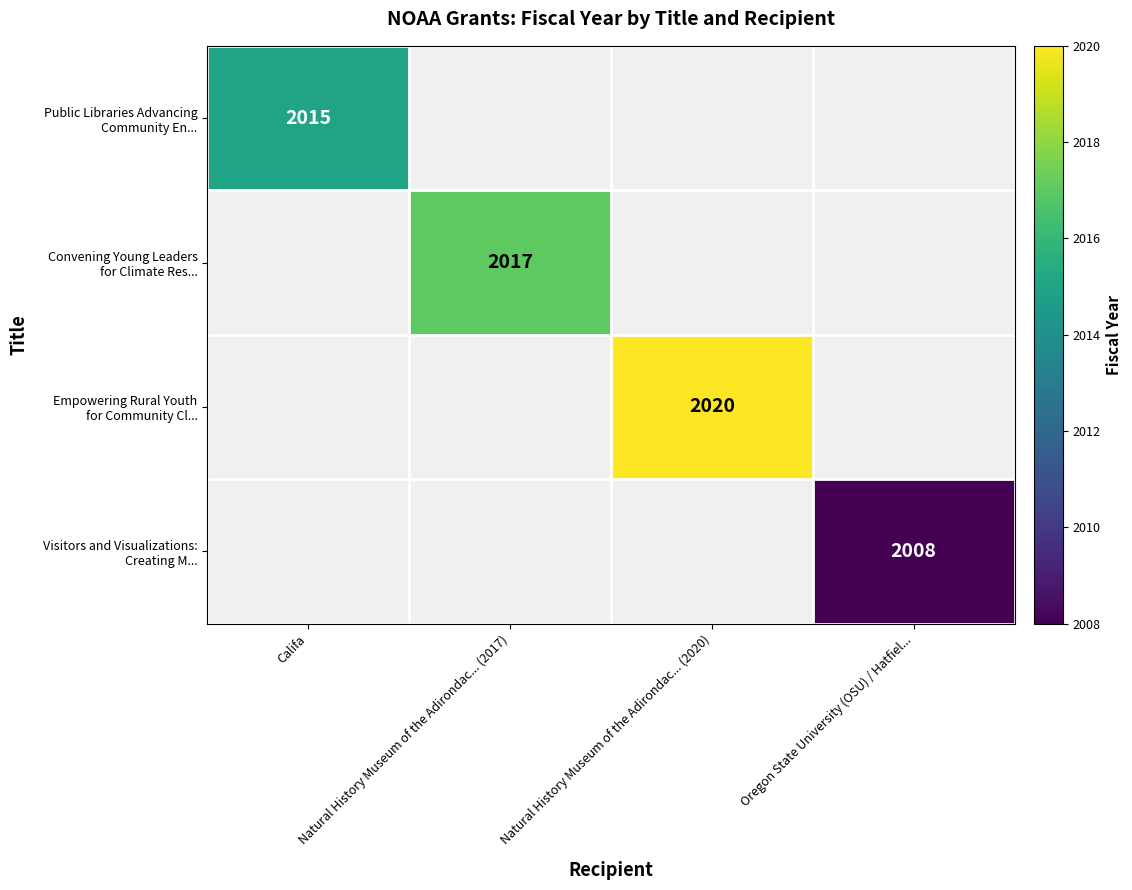

Which series has the largest range (max minus min)?

Public Libraries Advancing Community En...